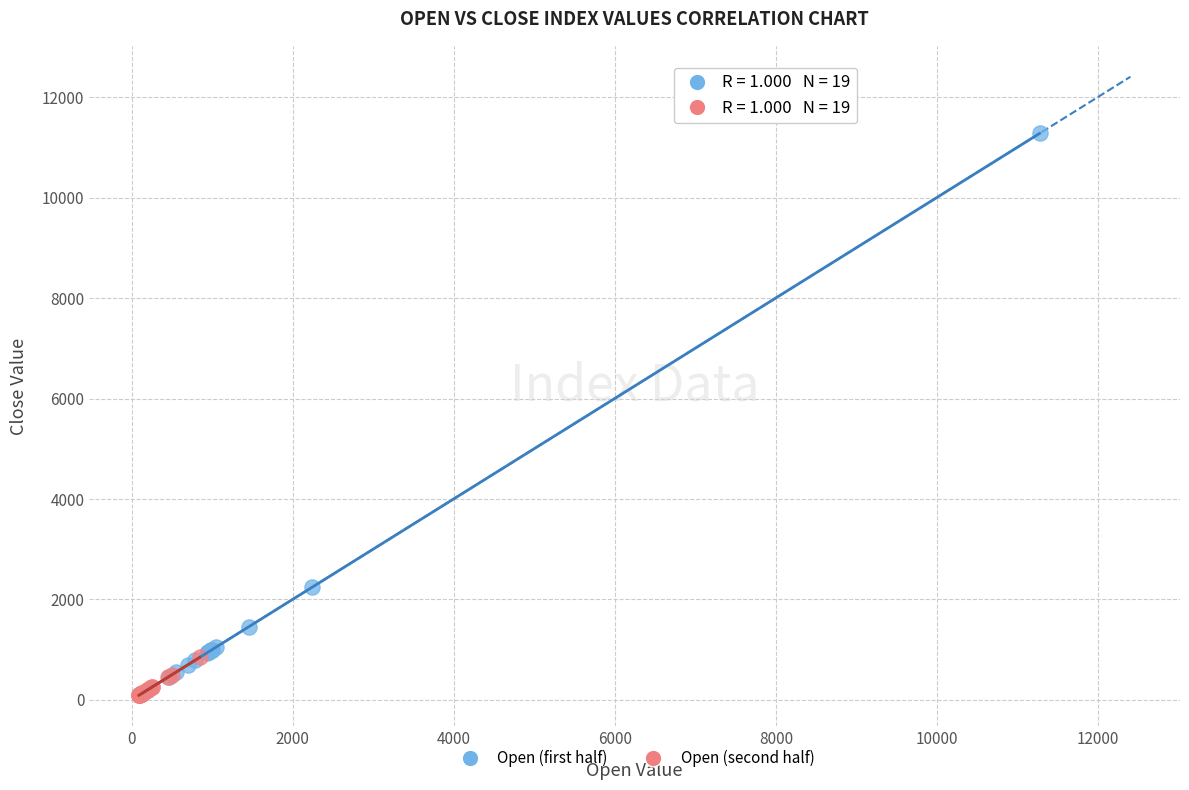

Which series contains the highest Y value?

Open (first half)